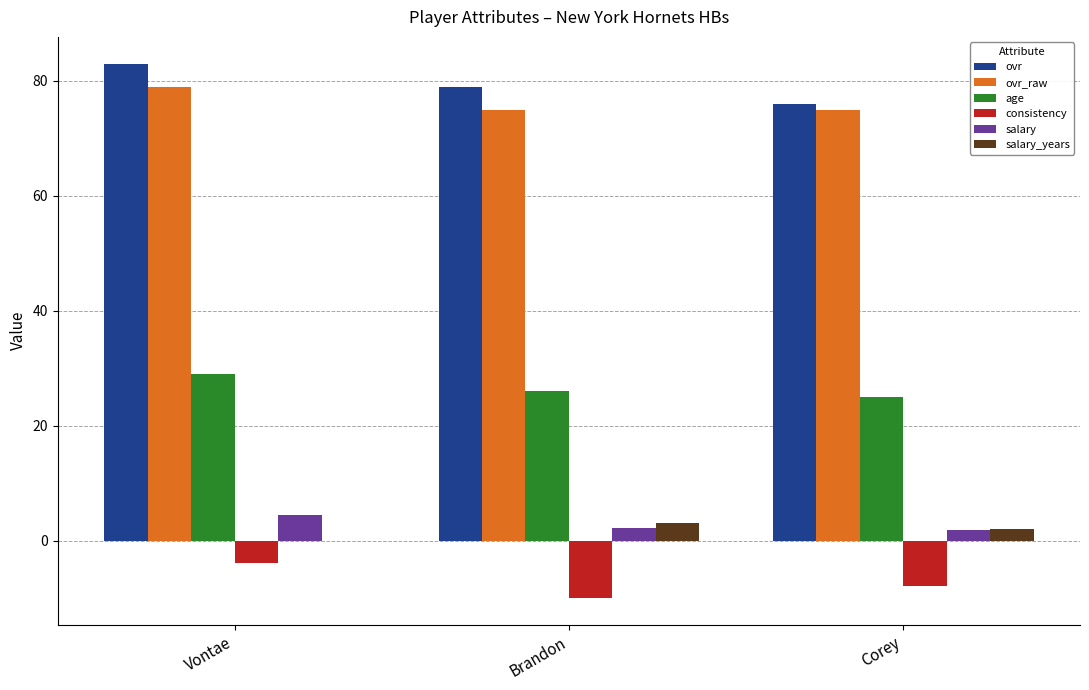

Where does the salary series first go above 2?

Vontae